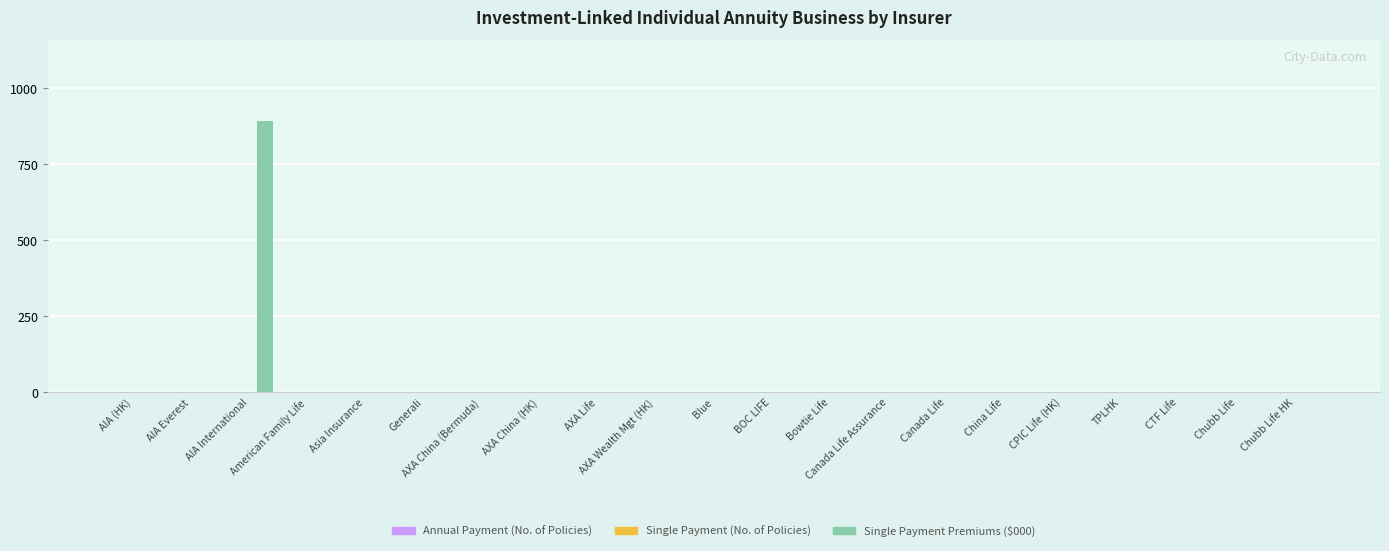

What is the maximum value shown in the chart?

891